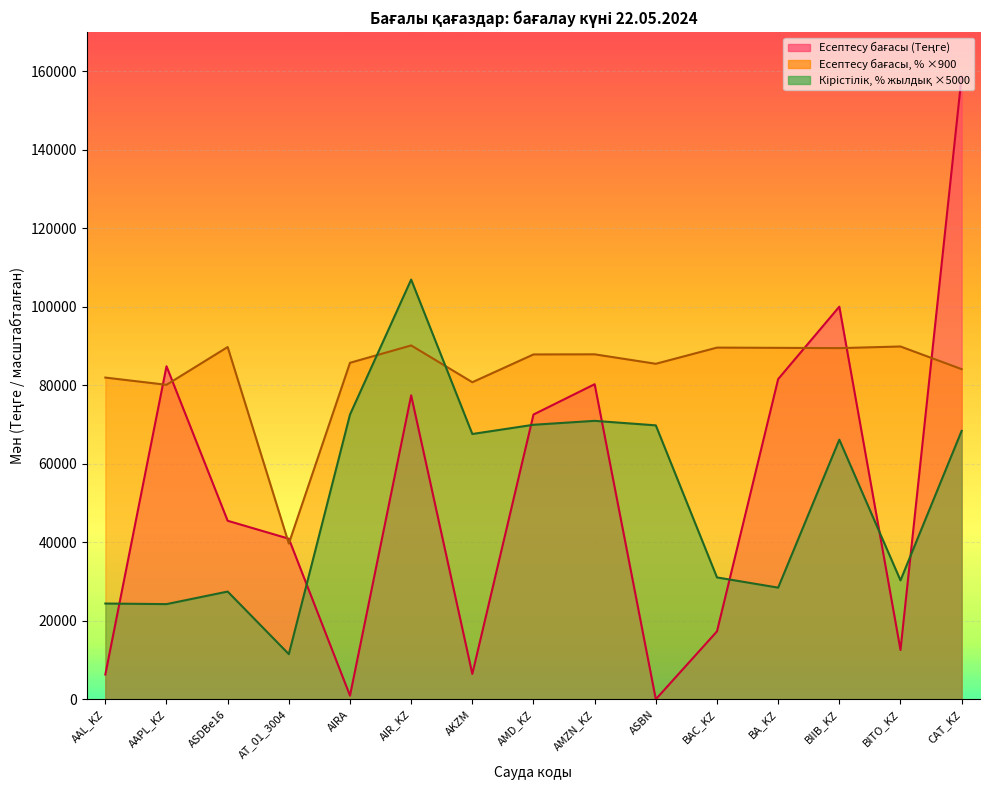

What is the total value across all series at AIRA?

159220.4